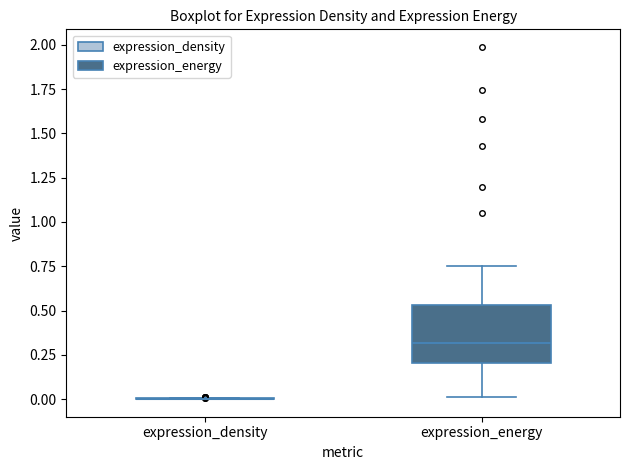

Which box is the tallest, from its lower edge to its upper edge?

expression_energy